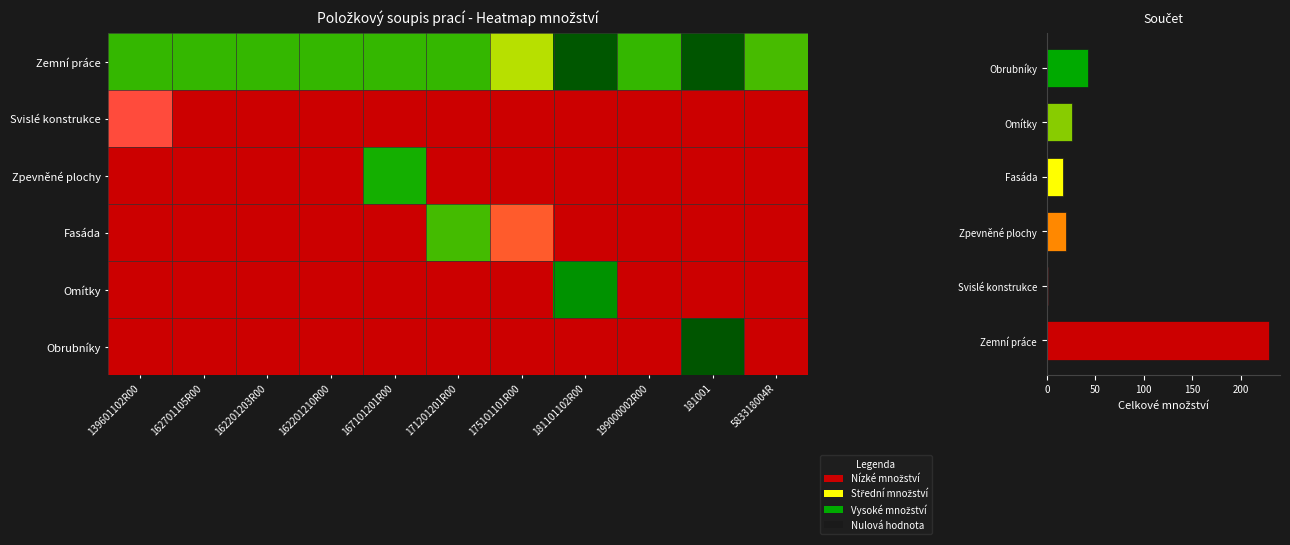

Between 162201210R00 and 139601102R00, which is larger?

162201210R00